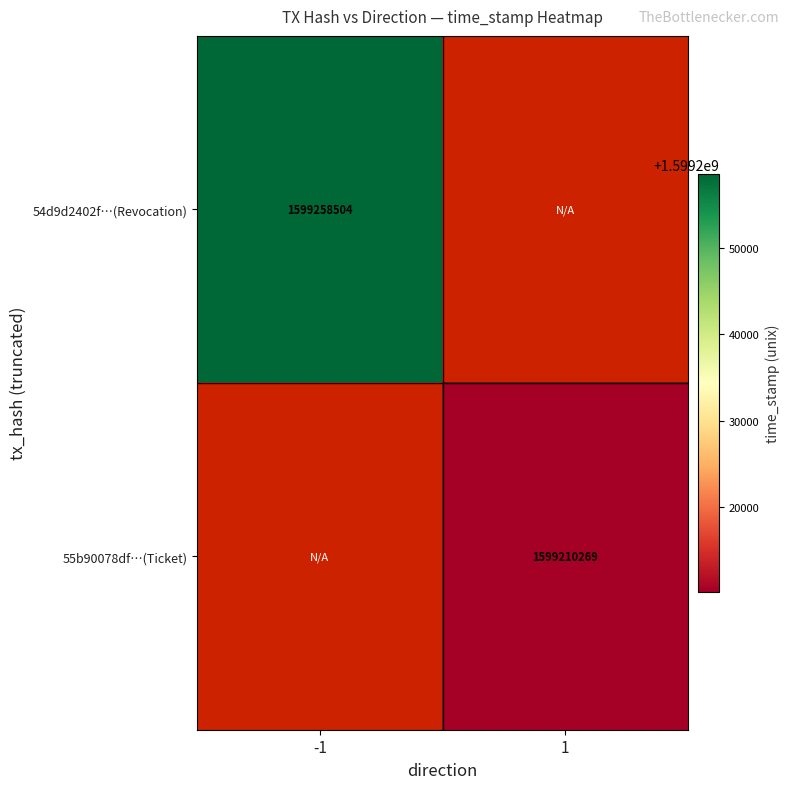

How many series are shown in this chart?

2